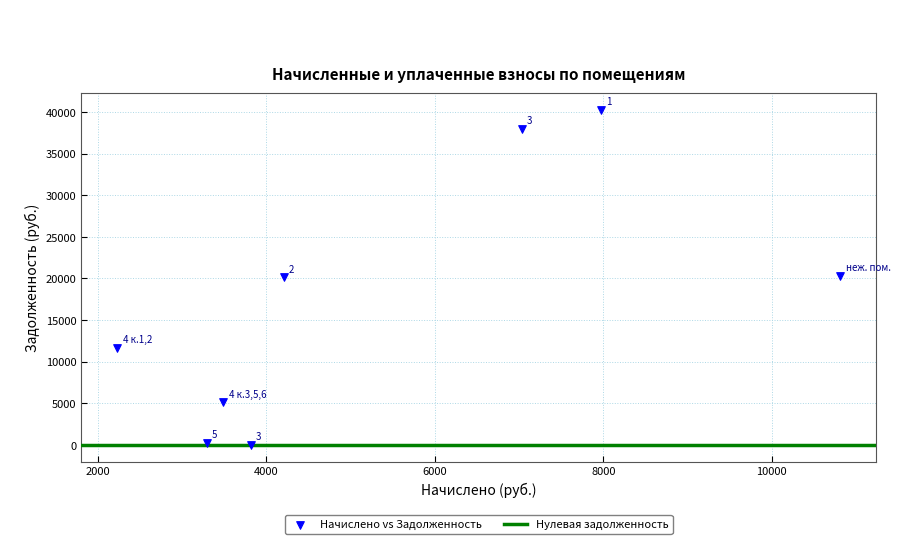

What is the average X value?

5354.2